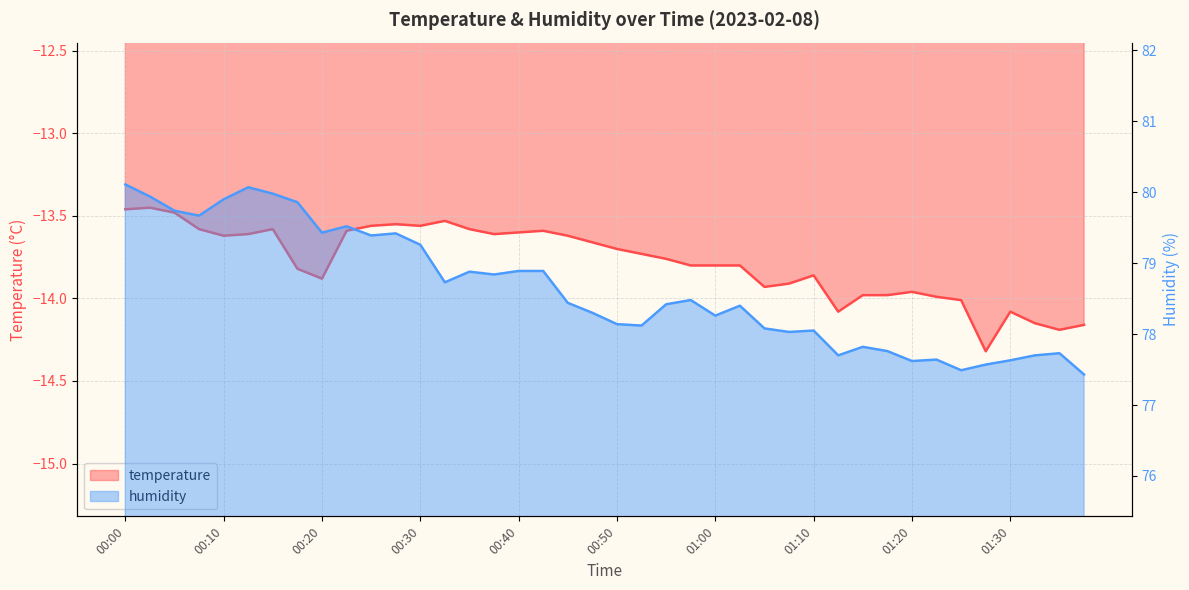

Is it true that temperature equals -13.5 at 00:33?

True